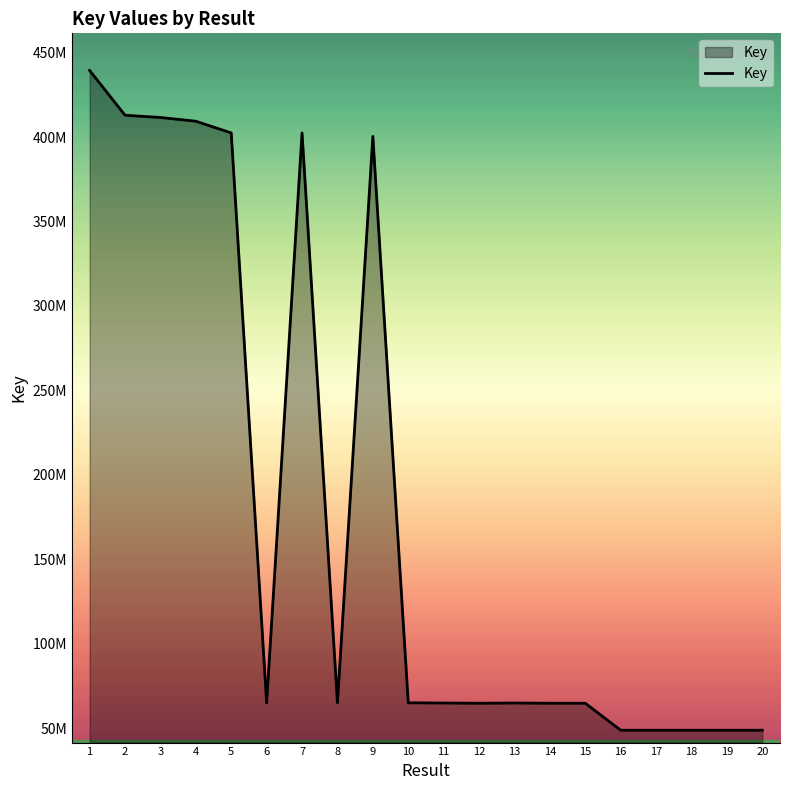

Does the chart display data point markers on the line(s)?

No